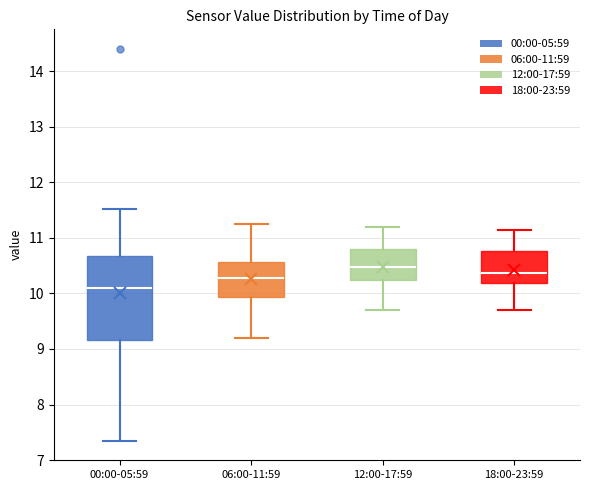

Which box's median line is the lowest?

00:00-05:59